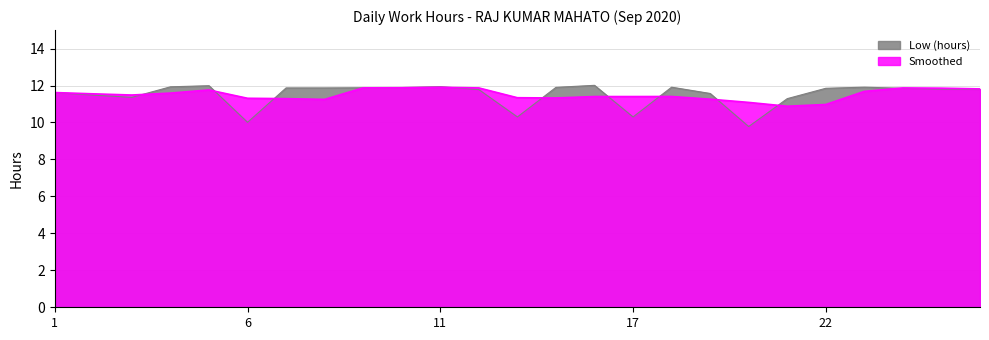

List the labels in order of value, smallest first.

20, 6, 13, 17, 21, 3, 2, 19, 1, 12, 26, 25, 22, 24, 7, 8, 9, 10, 14, 18, 23, 4, 11, 5, 15